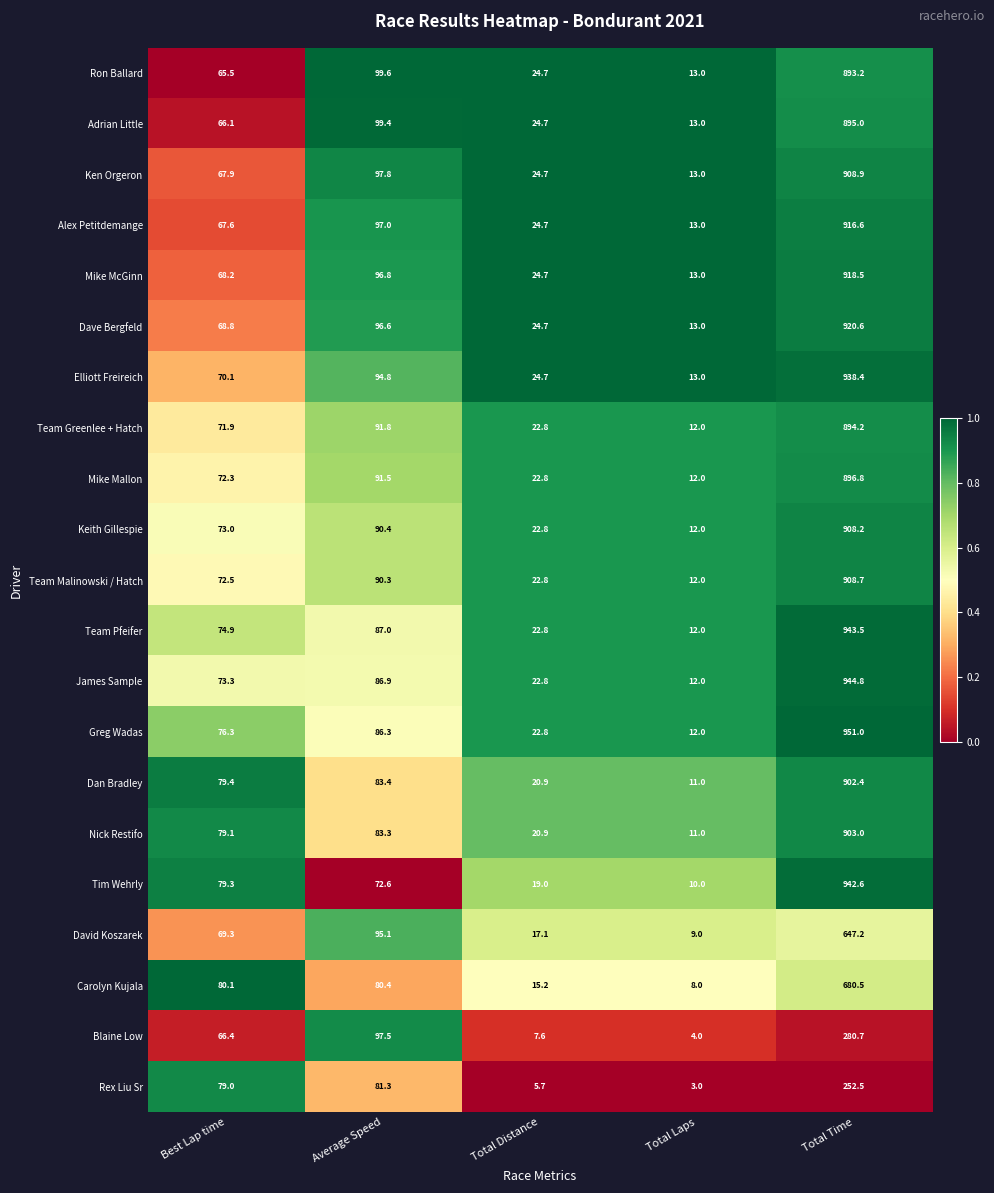

How many data points does each series have?

5